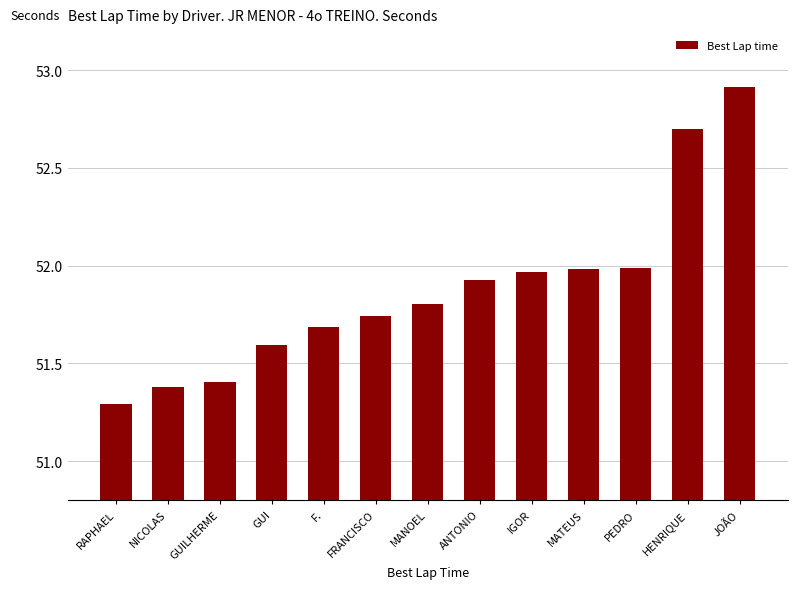

What is the change in value from GUILHERME to MATEUS?

+0.6